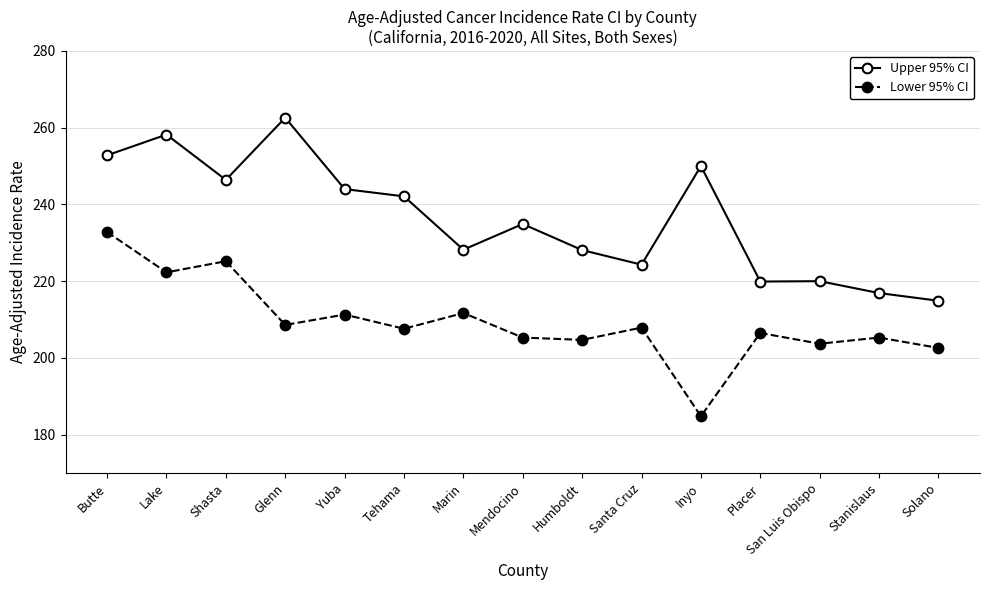

The Lower 95% CI series shows 225.2 at Shasta. True or false?

True